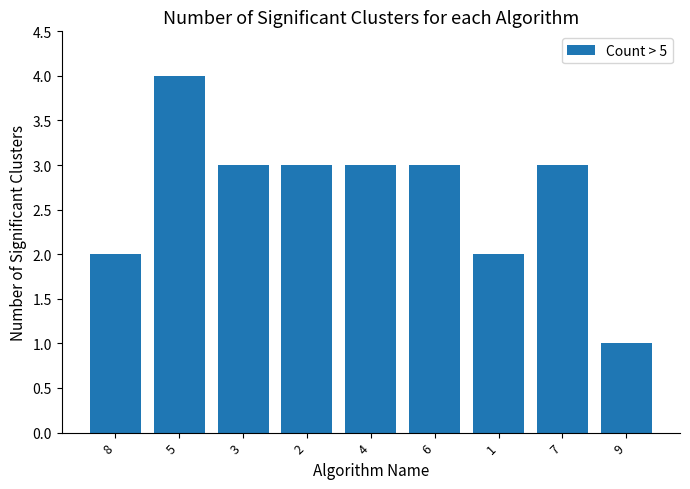

How many bars are there in total?

9